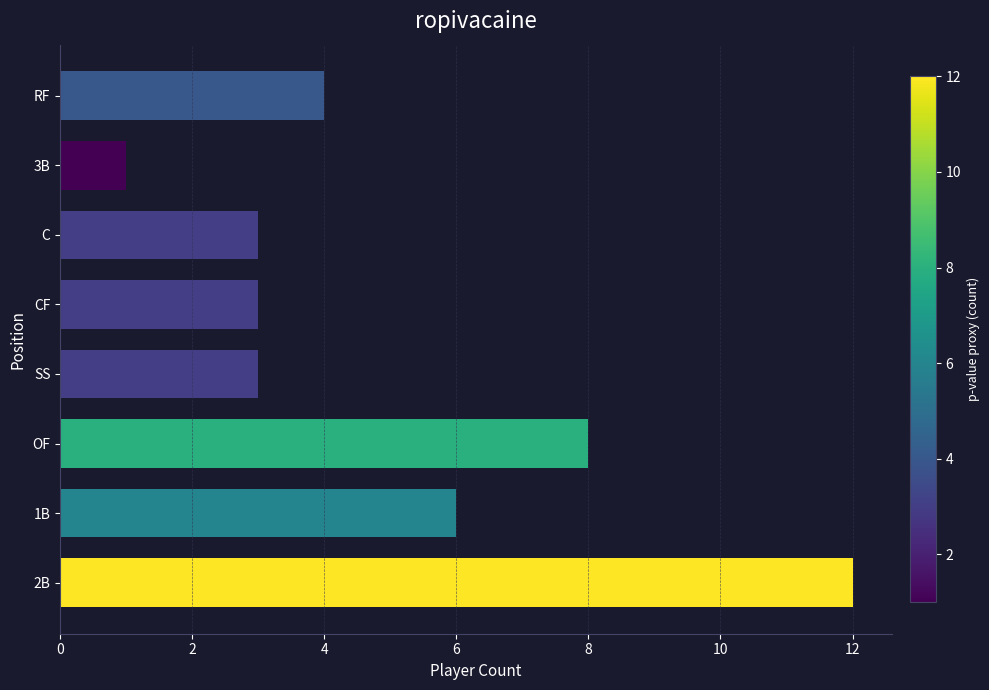

What is the change in value from OF to RF?

-4